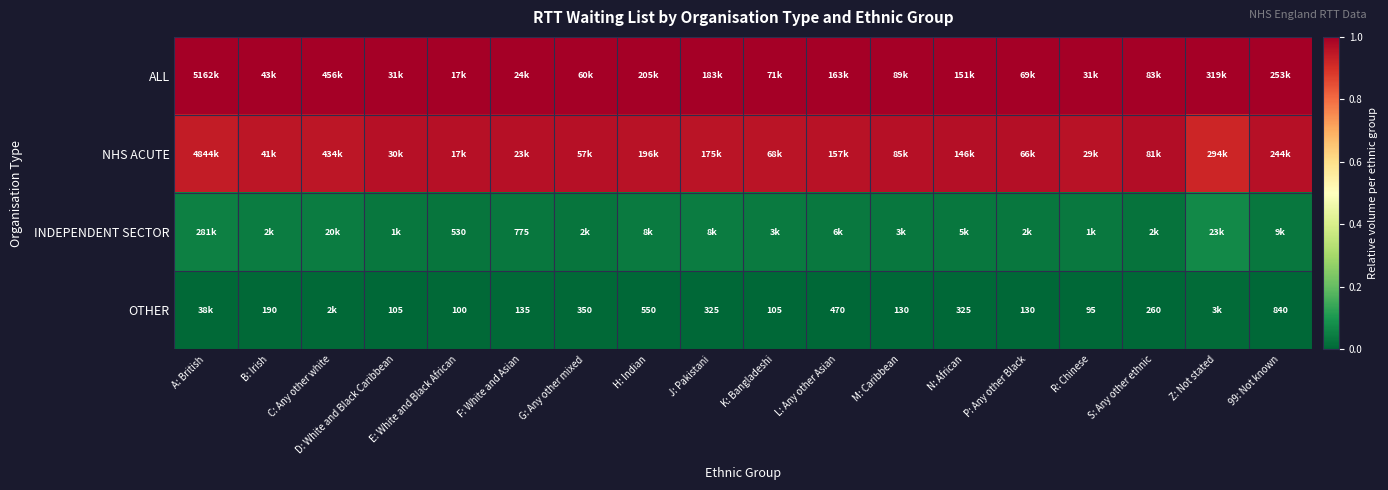

At which label is ALL closest to 0?

E: White and Black African